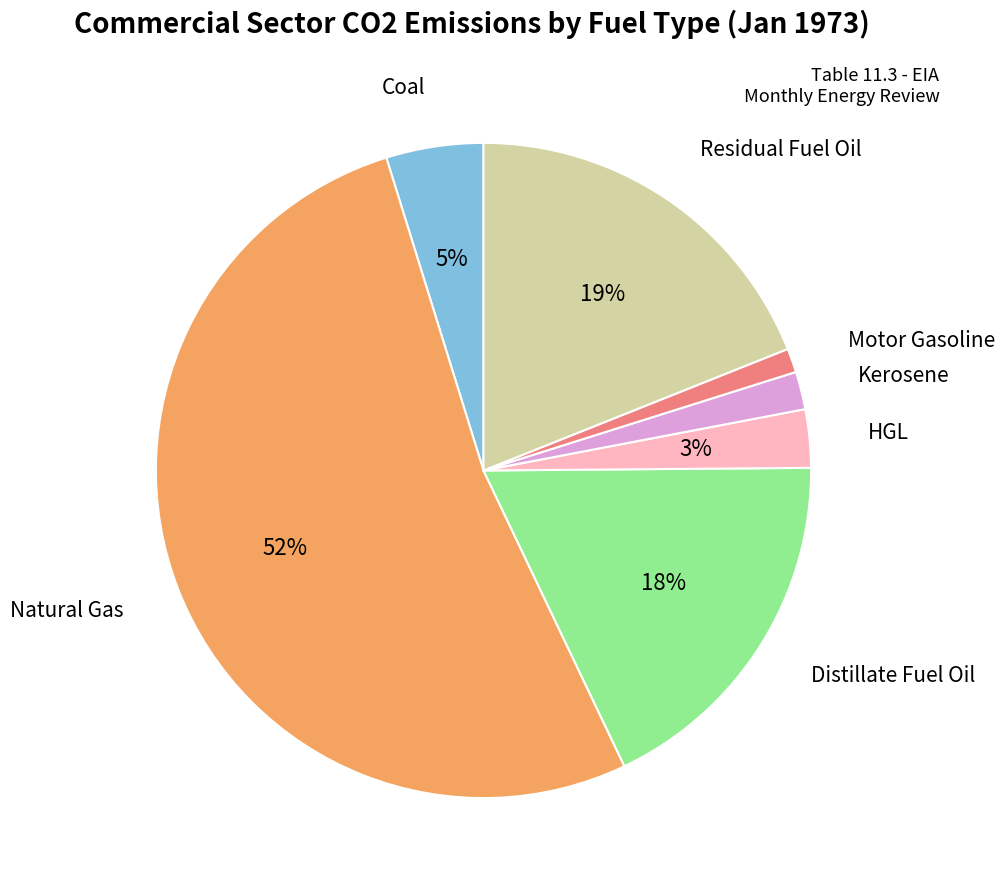

How many segments does this pie chart have?

7